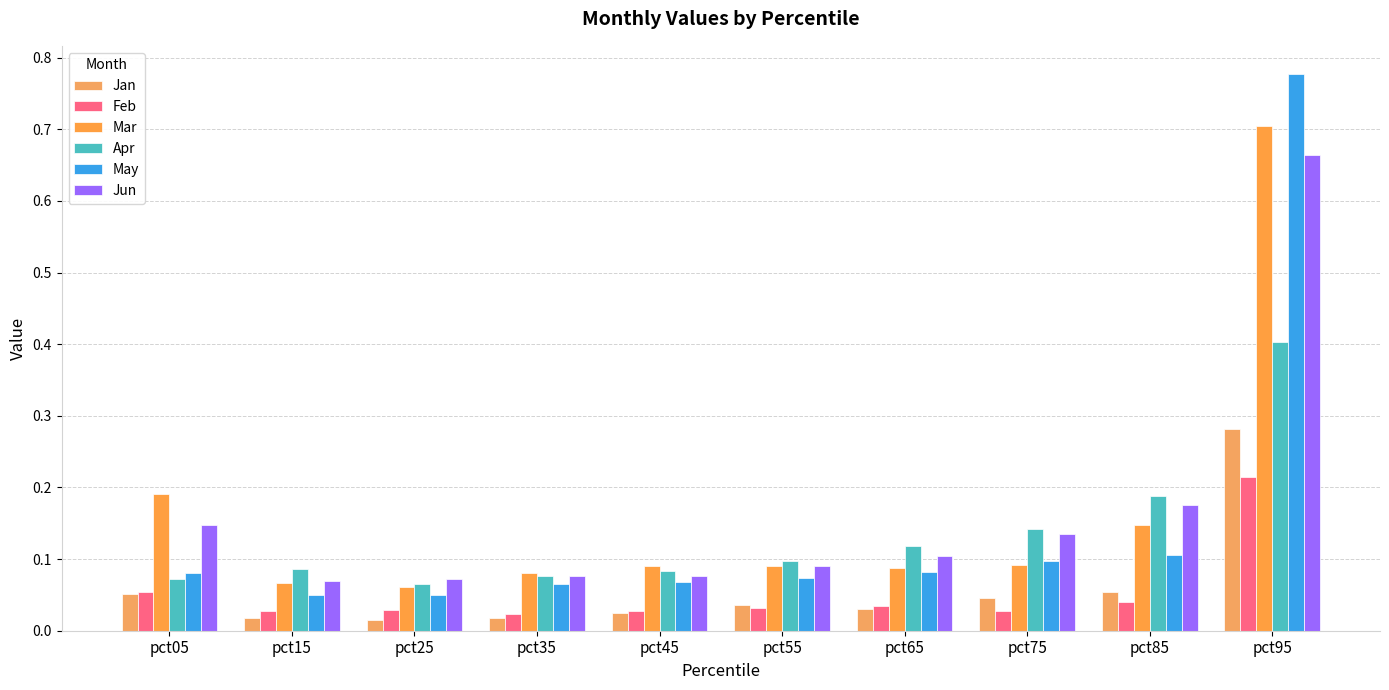

What are all the series names shown in the legend?

Jan, Feb, Mar, Apr, May, Jun